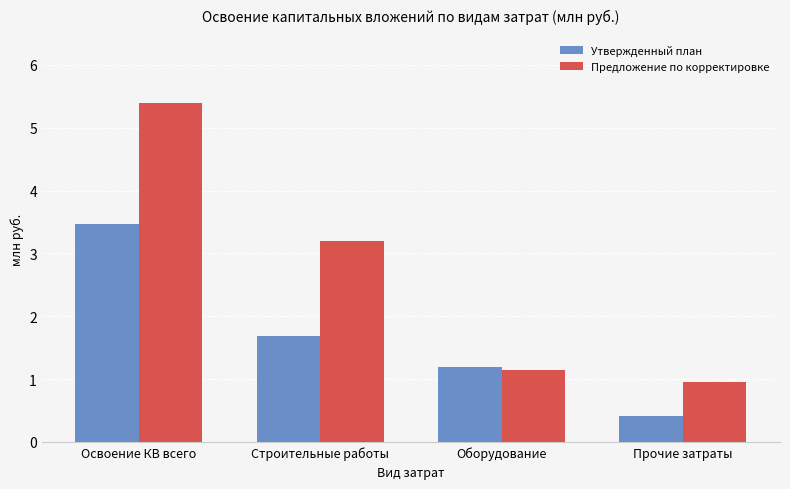

What is the approximate value of Предложение по корректировке at Строительные работы?

3.2